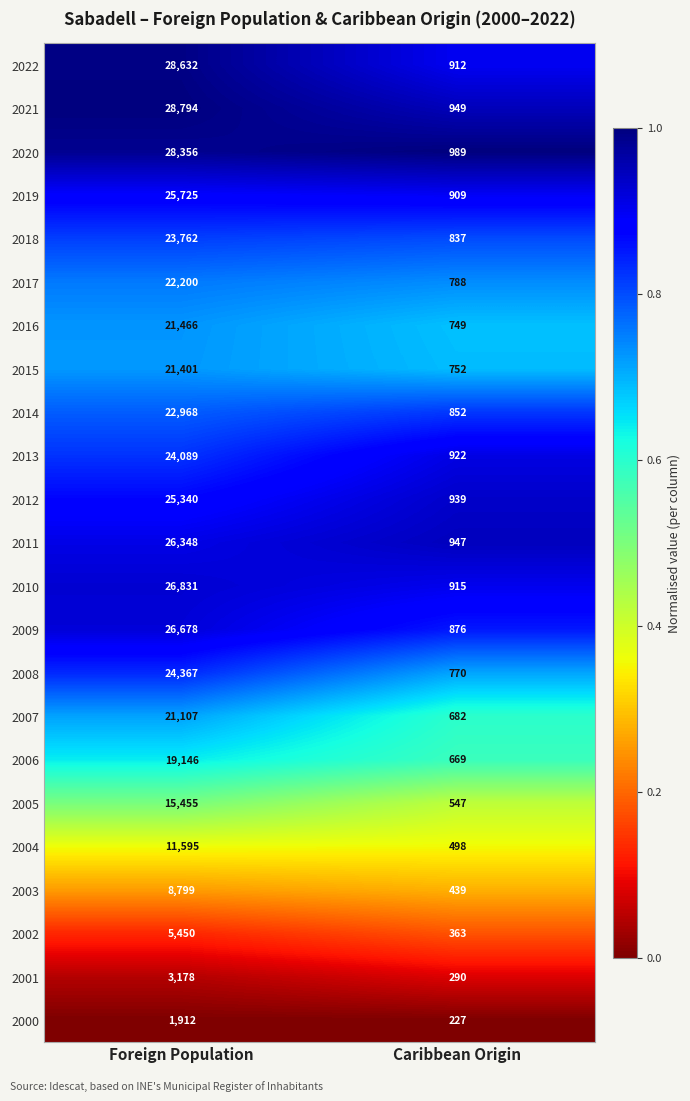

True or false: 2016 has a value of 21466 at Foreign Population.

True